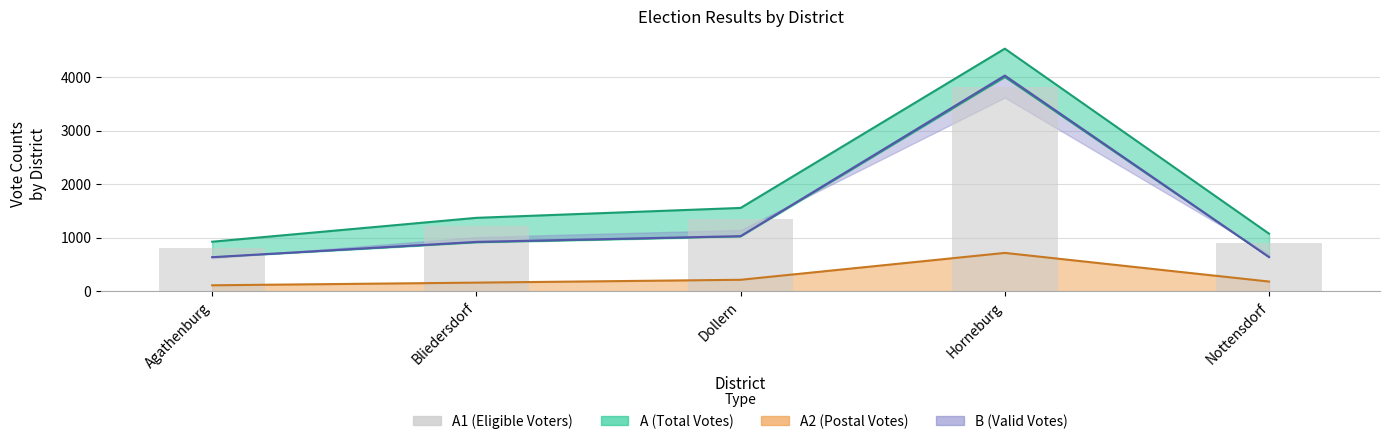

Reading right to left, extract all data points from this chart.

894	3815	1342	1210	814